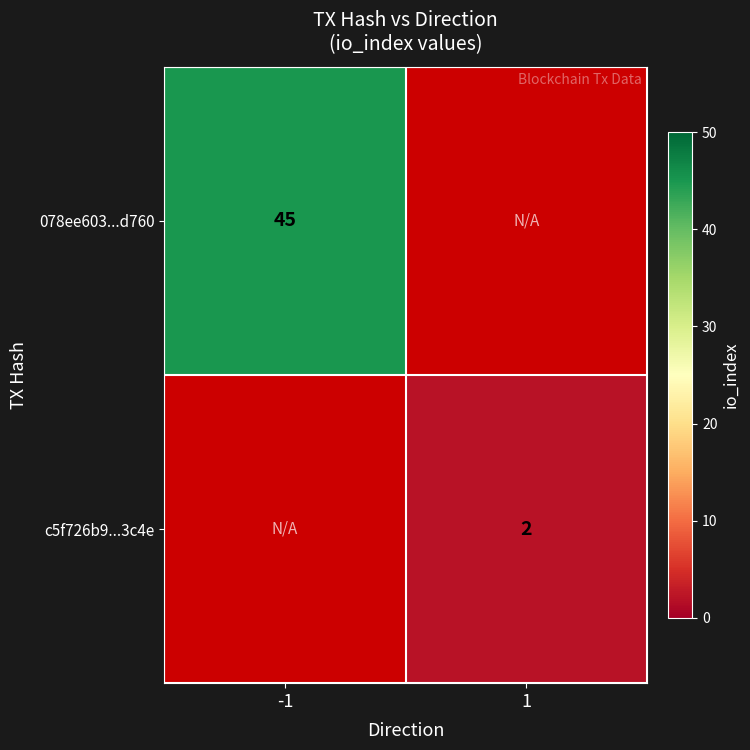

Is it true that 078ee603...d760 equals 45 at -1?

True